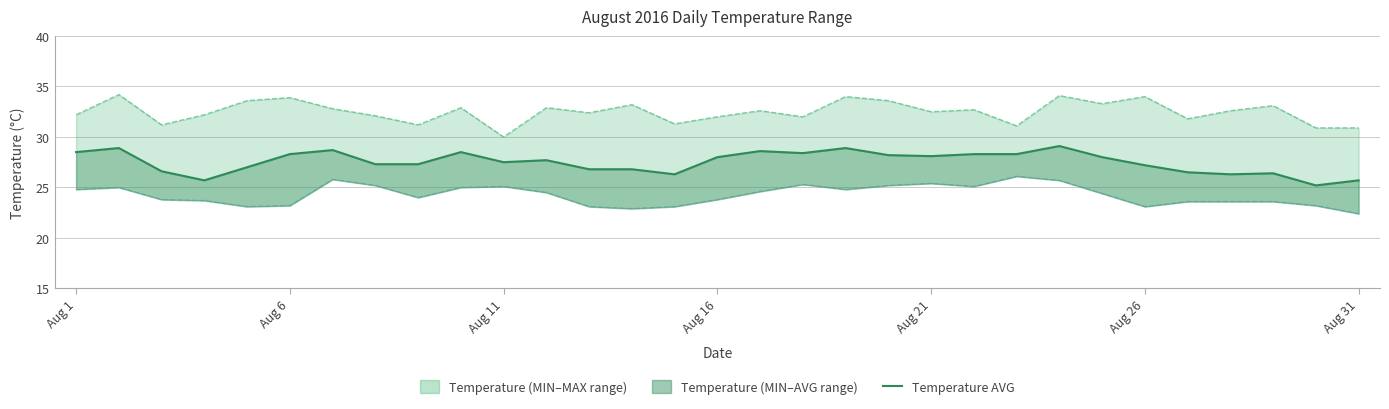

True or false: the data has more than 1 interior local peaks.

True